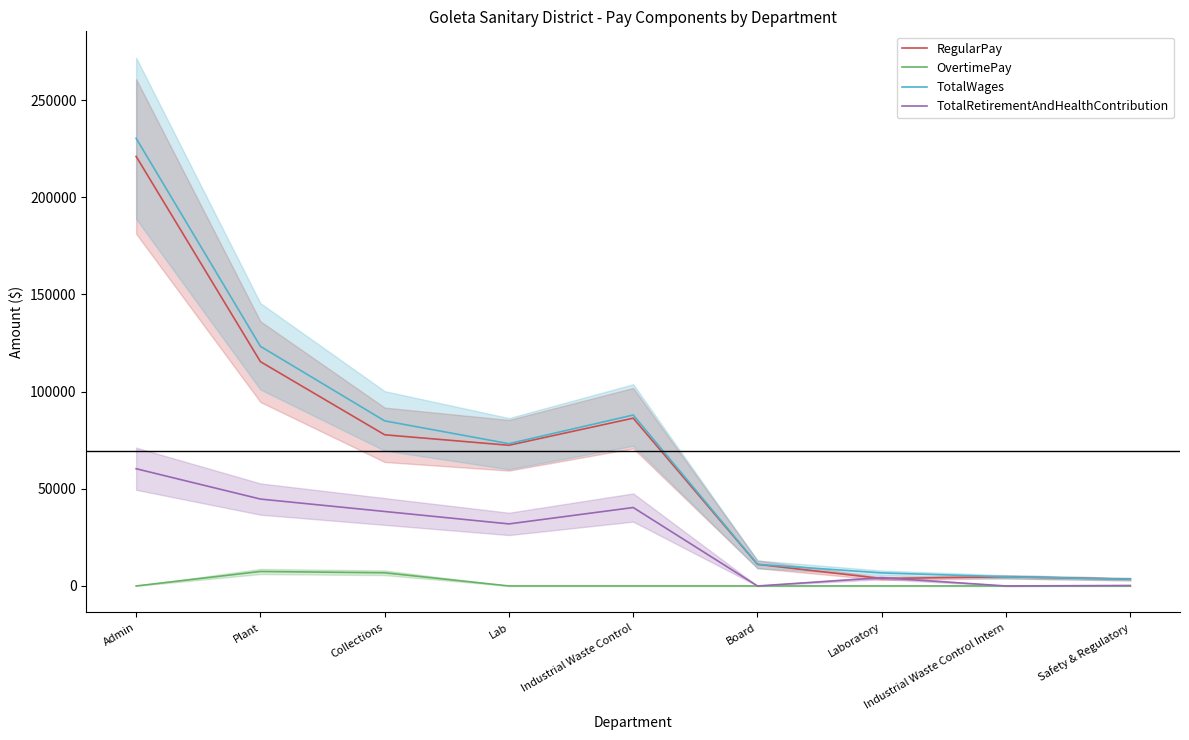

What are all the series names shown in the legend?

RegularPay, OvertimePay, TotalWages, TotalRetirementAndHealthContribution